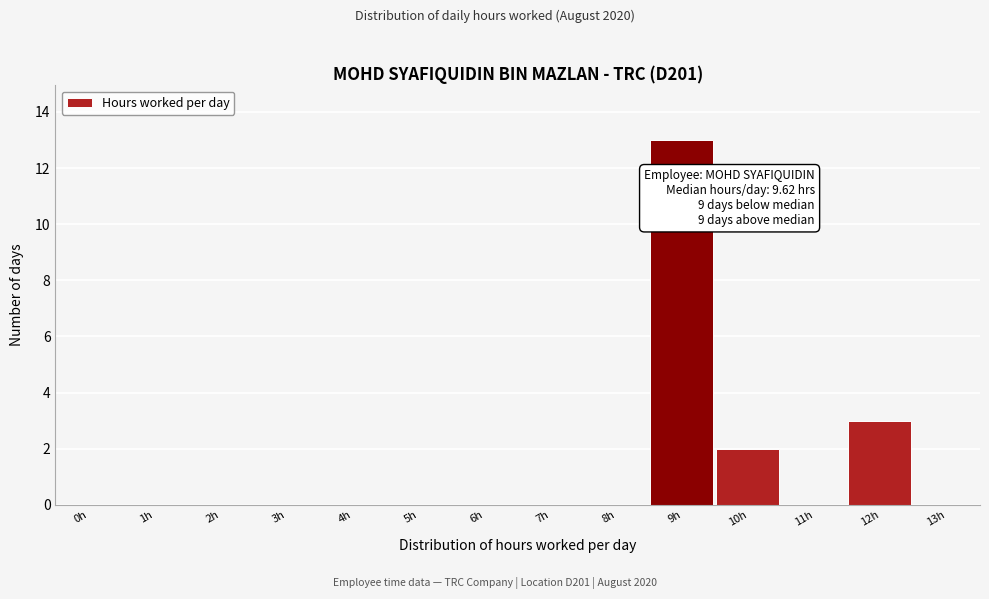

Reading left to right, what are all the values shown in this chart?

0h=0	1h=0	2h=0	3h=0	4h=0	5h=0	6h=0	7h=0	8h=0	9h=13	10h=2	11h=0	12h=3	13h=0